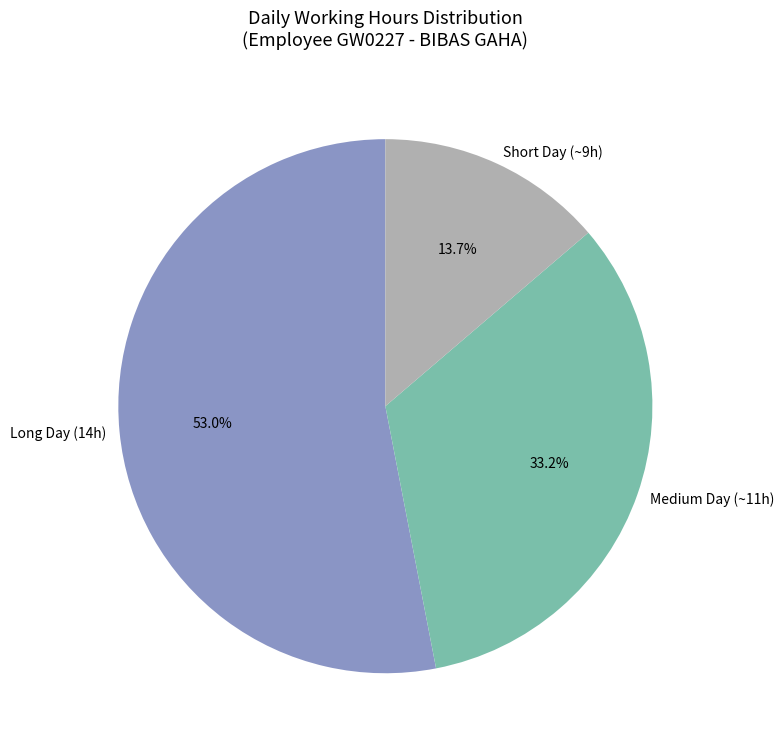

Which has a higher value, Long Day (14h) or Short Day (~9h)?

Long Day (14h)